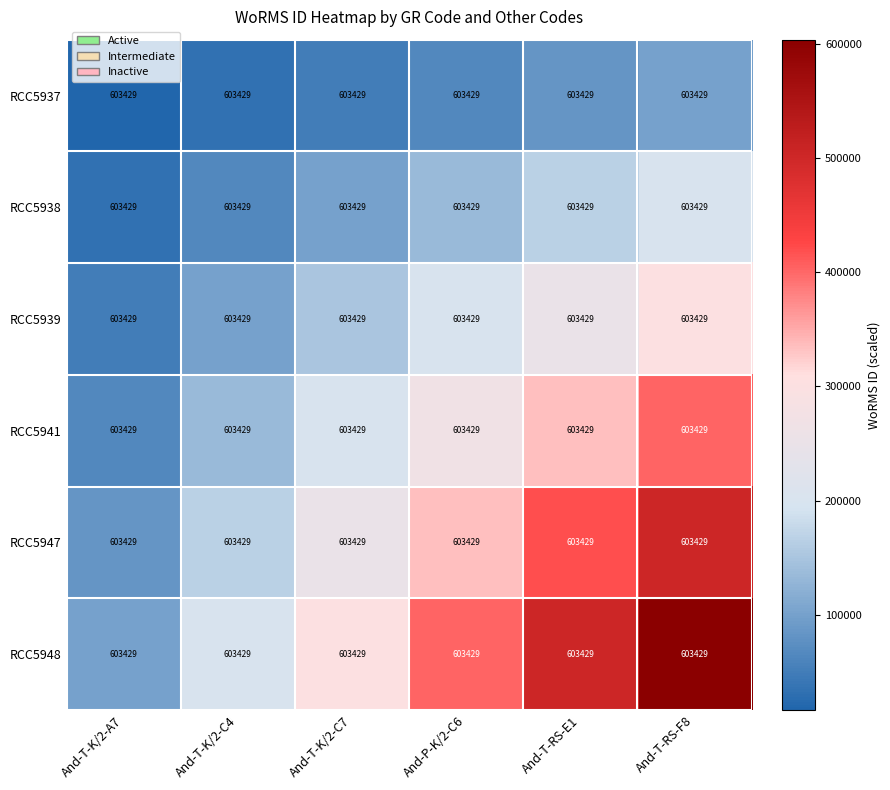

Which label corresponds to the smallest value in the chart?

And-T-K/2-A7